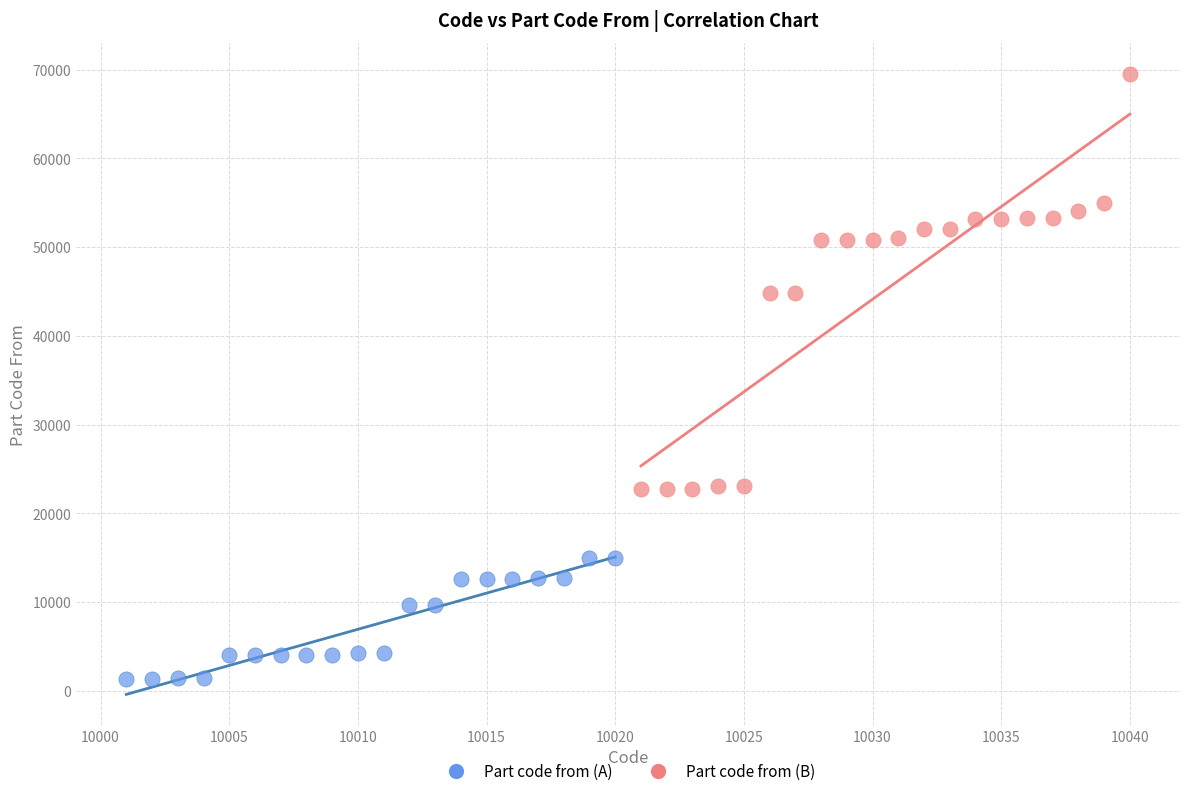

What are all the series names shown in the legend?

Part code from (A), Part code from (B)